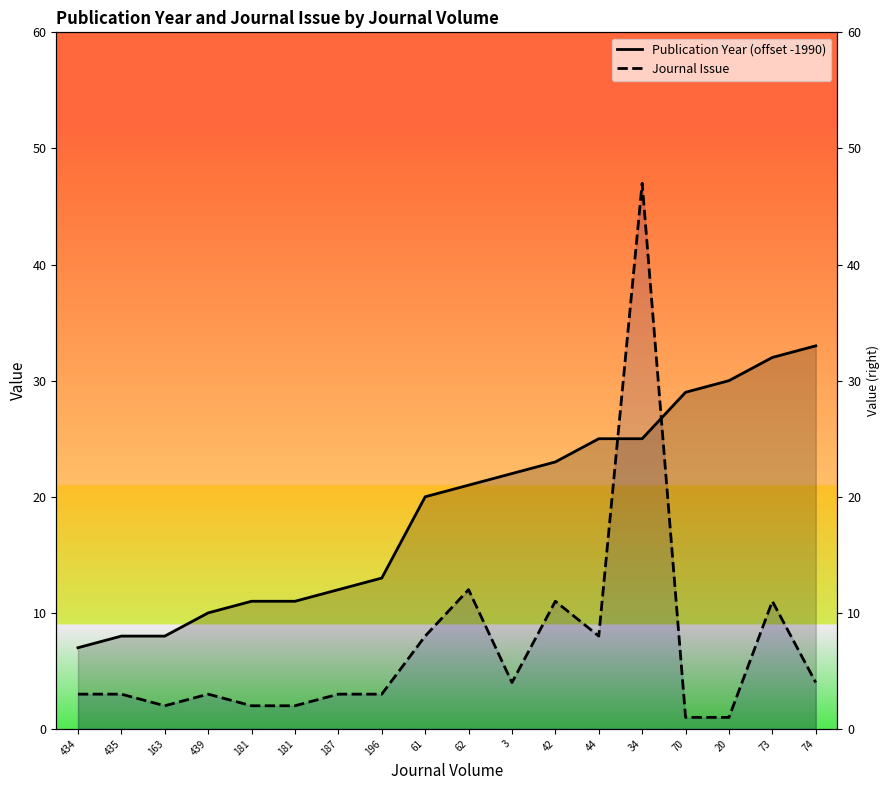

Rank the series by their average value, from lowest to highest.

Journal Issue, Publication Year (offset -1990)